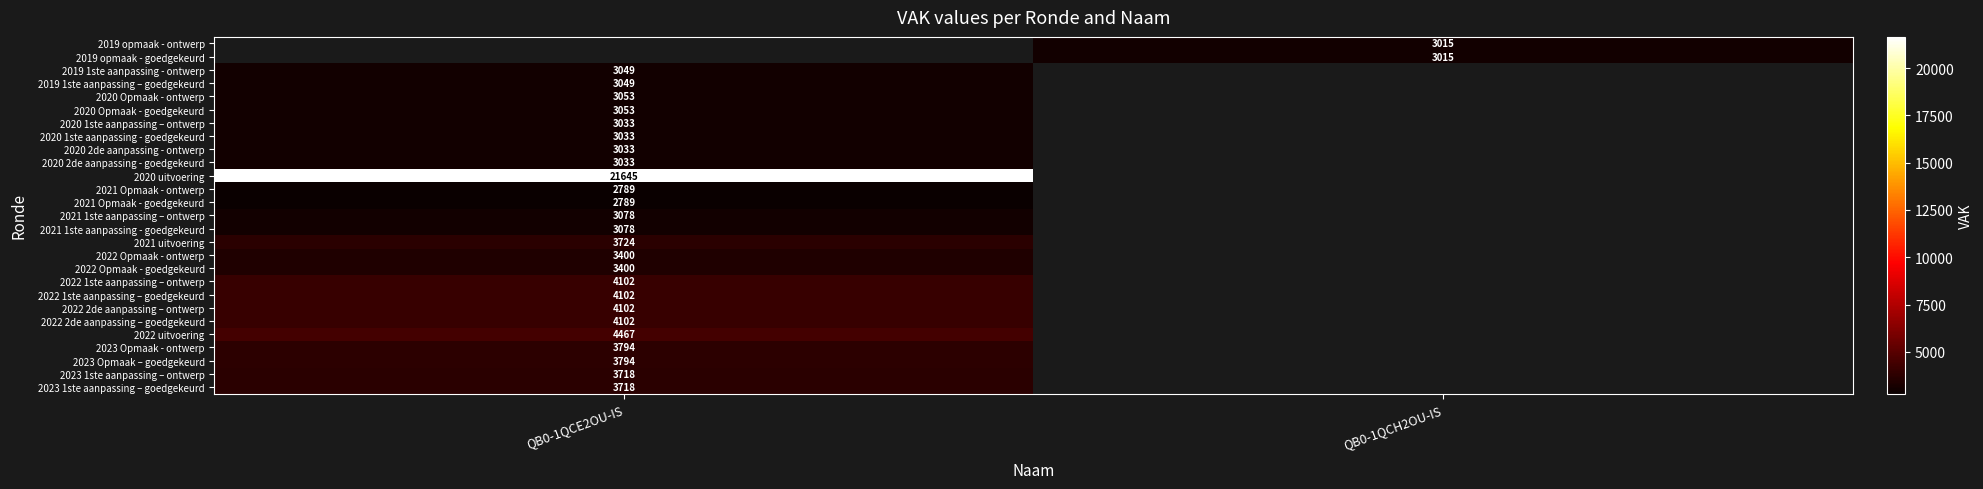

The 2020 1ste aanpassing – ontwerp series shows 1202 at QB0-1QCE2OU-IS. True or false?

False